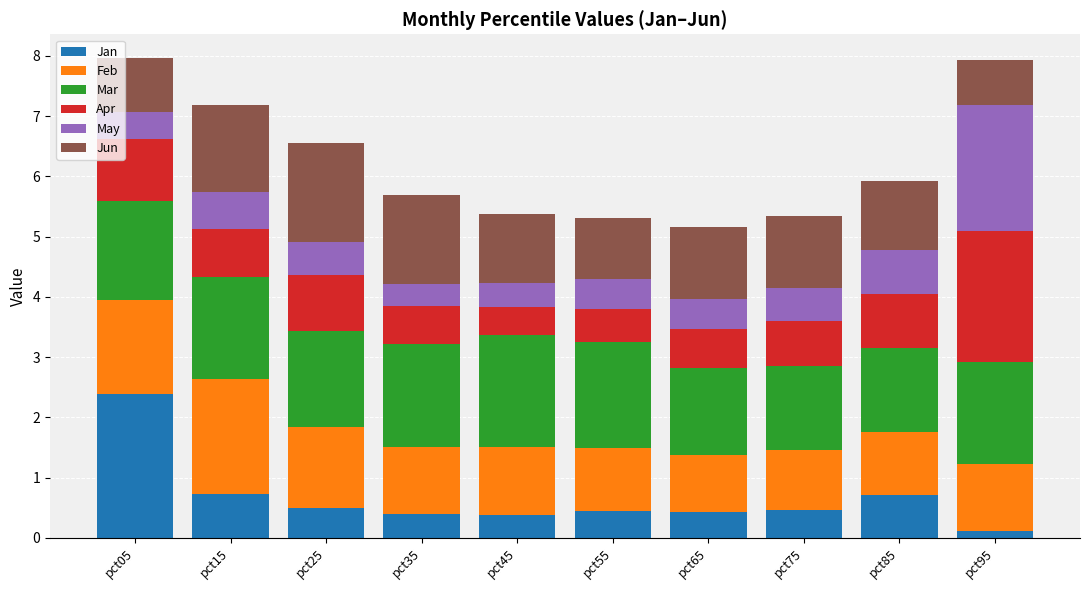

What is the difference between the second highest and minimum values in the Jan series?

0.6